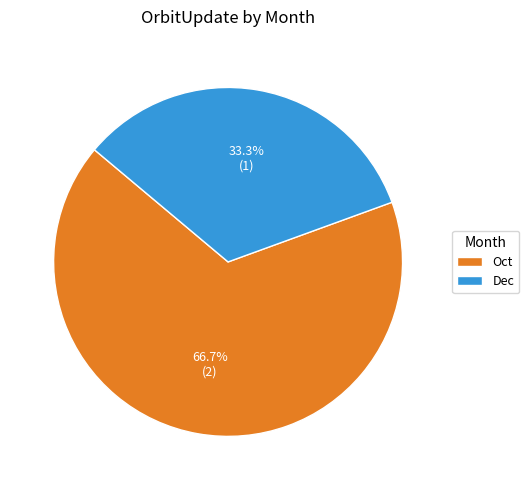

Which slice is the smallest?

Dec